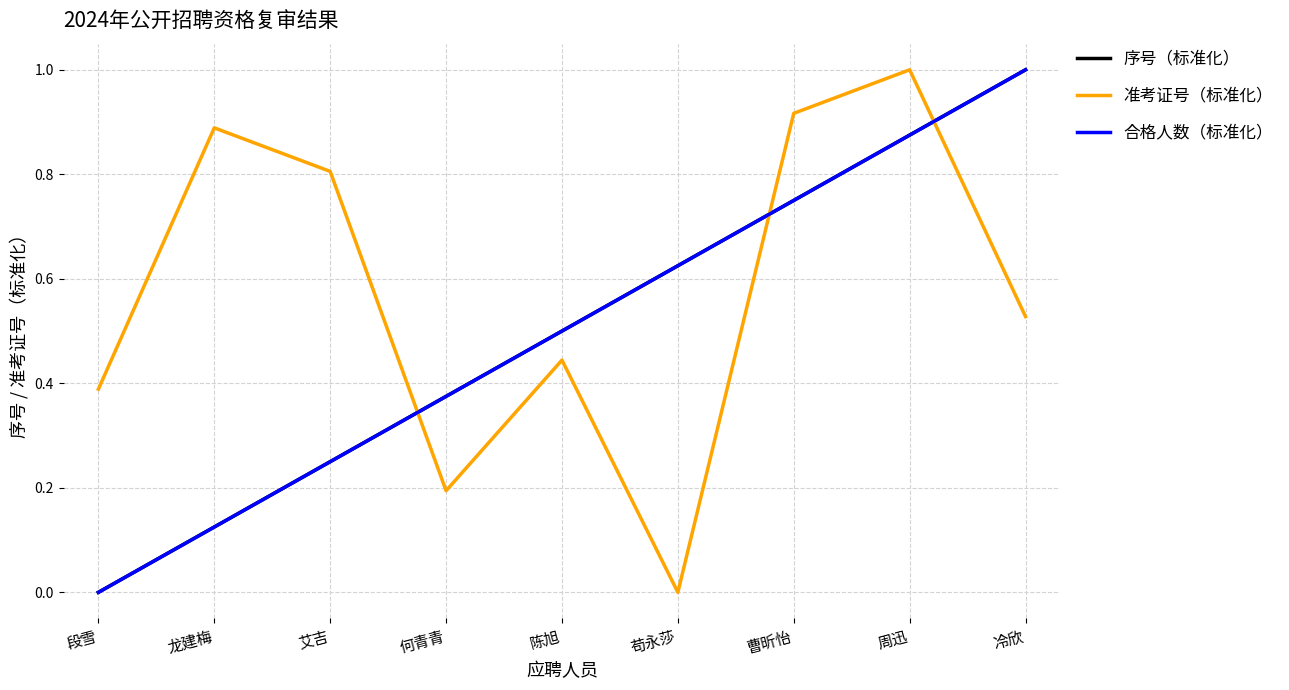

True or false: 序号（标准化） and 合格人数（标准化） intersect in this chart.

False